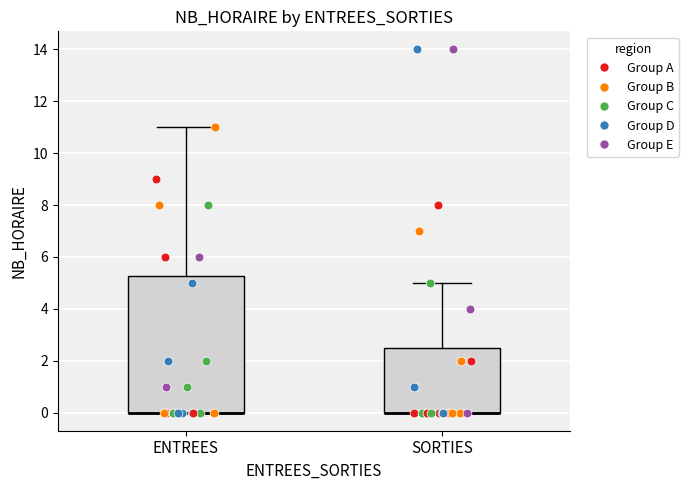

Reading left to right, read every box against the y-axis: the position of its median line, the range the box covers, and the ends of its whiskers. The values are not printed on the chart, so give them approximately, as read against the axis.

ENTREES: median 0.0 (drawn on the box's lower edge), box 0.0 to 5.2, whiskers 0.0 to 11.0
SORTIES: median 0.0 (drawn on the box's lower edge), box 0.0 to 2.6, whiskers 0.0 to 5.0